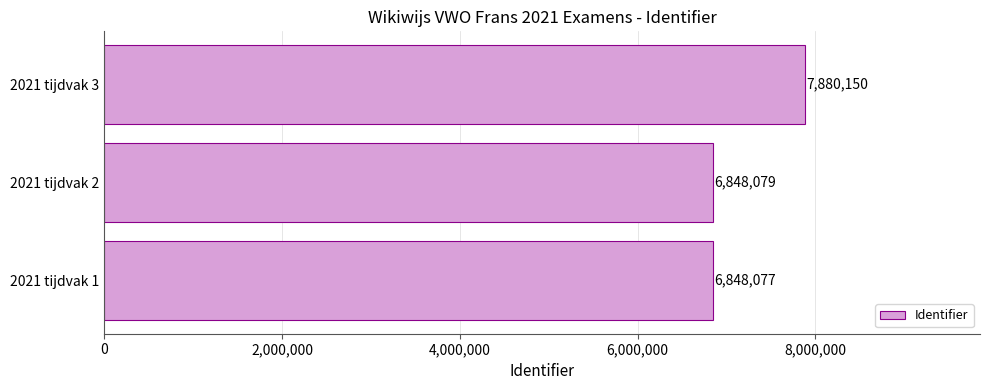

What value does the data have at 2021 tijdvak 3, to the nearest 100?

7880200